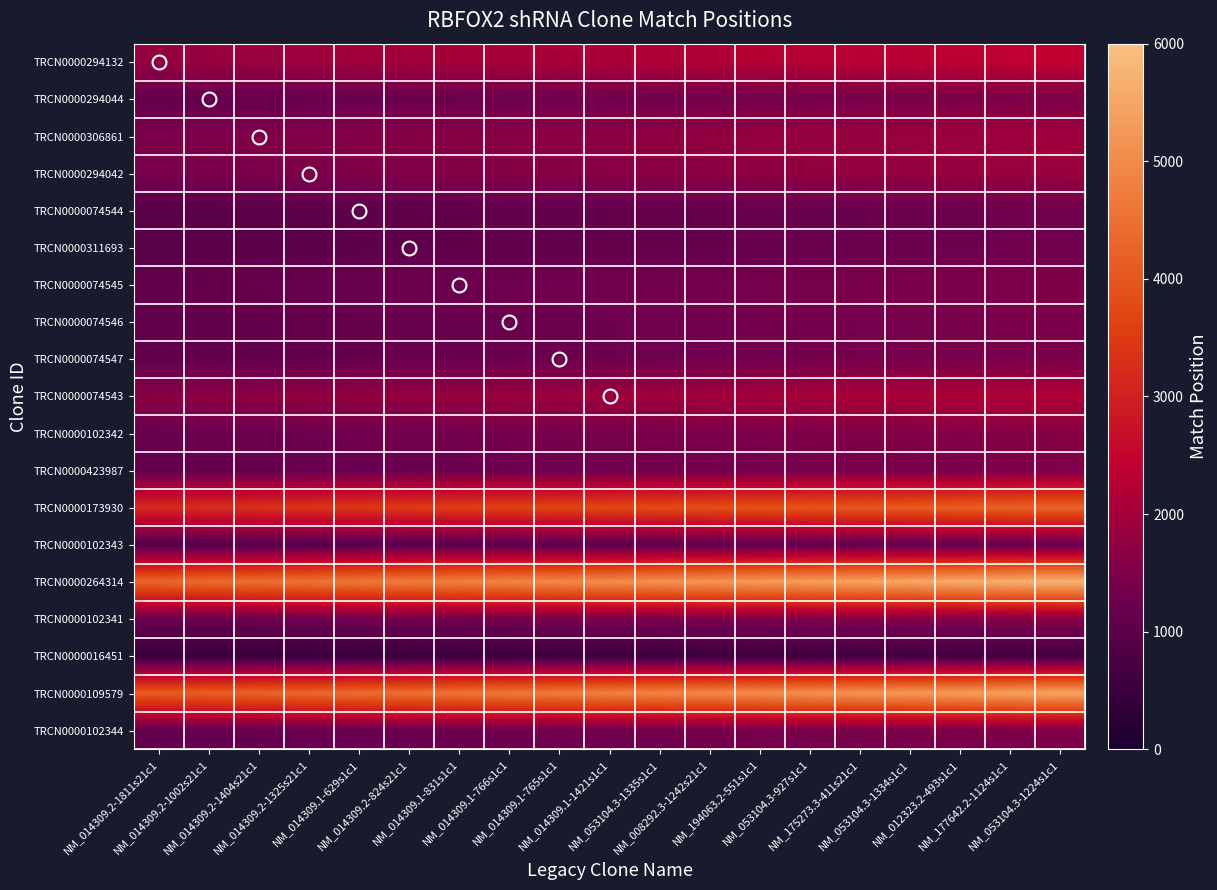

At NM_014309.1-629s1c1, list the series in order from smallest to largest.

TRCN0000016451, TRCN0000102343, TRCN0000074544, TRCN0000311693, TRCN0000074547, TRCN0000074546, TRCN0000423987, TRCN0000102344, TRCN0000294044, TRCN0000074545, TRCN0000102341, TRCN0000102342, TRCN0000294042, TRCN0000306861, TRCN0000074543, TRCN0000294132, TRCN0000173930, TRCN0000109579, TRCN0000264314